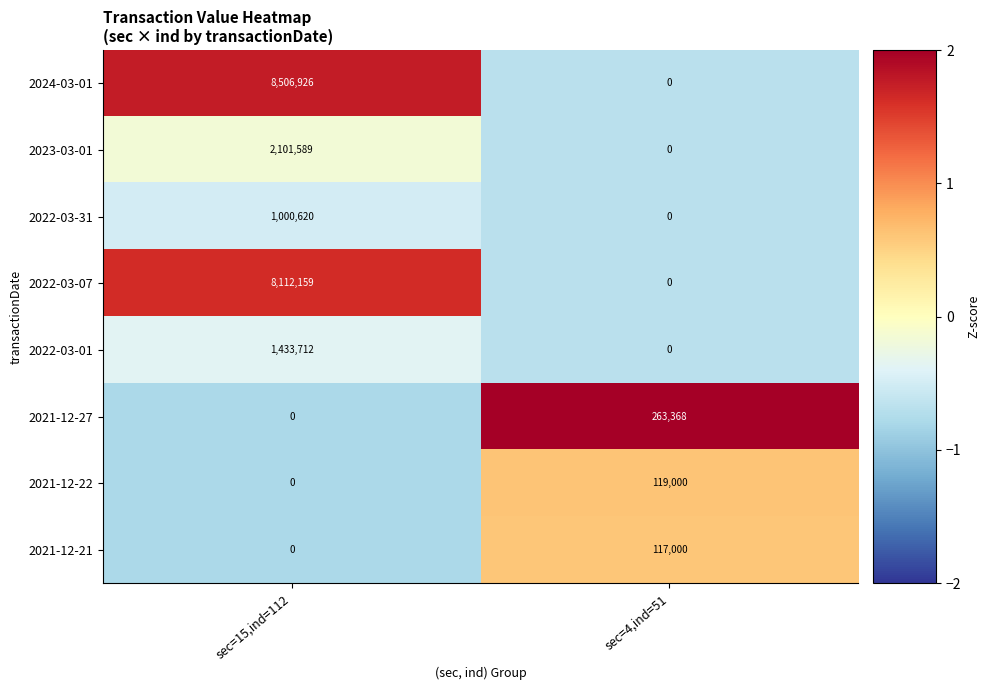

Between sec=15,ind=112 and sec=4,ind=51, which series saw the biggest shift?

2024-03-01